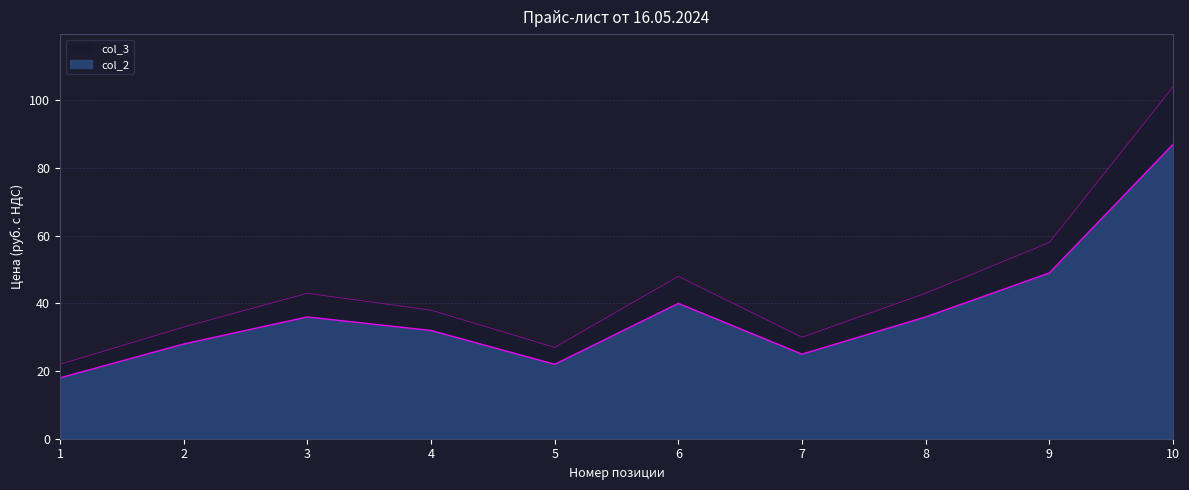

What is the sum of all col_3 values?

446